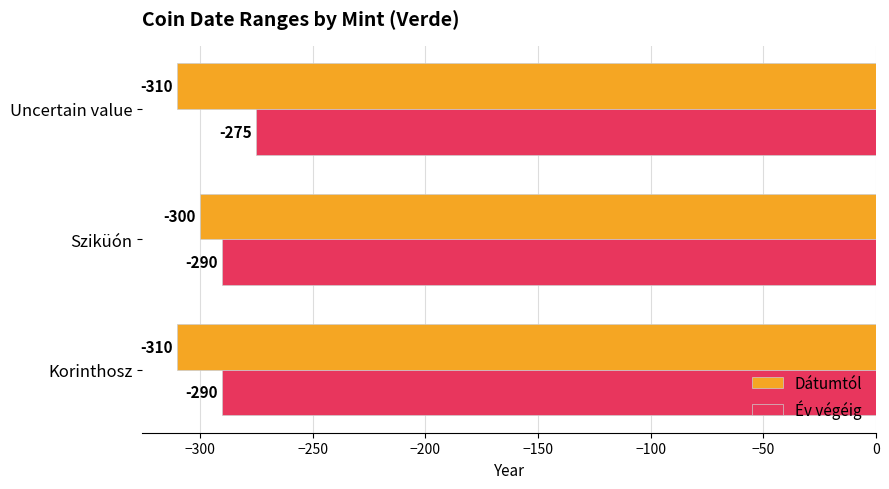

Rank the series by their maximum value, from highest to lowest.

Év végéig, Dátumtól